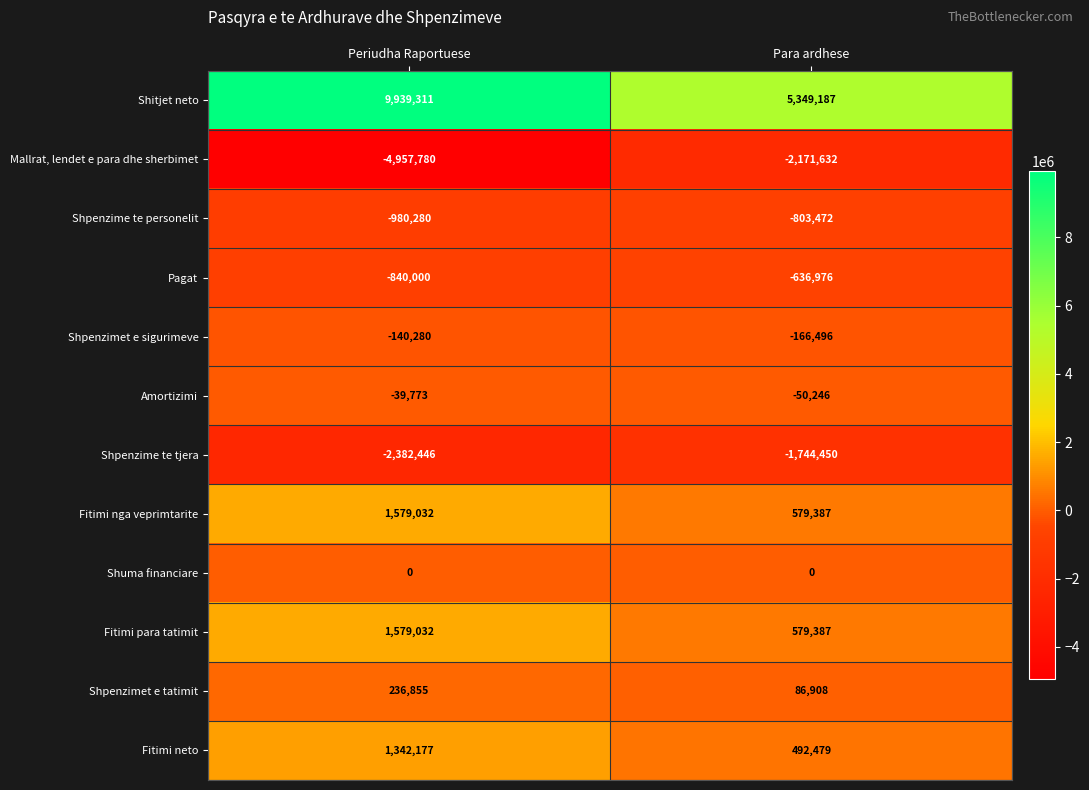

What is the greatest value displayed?

9939311